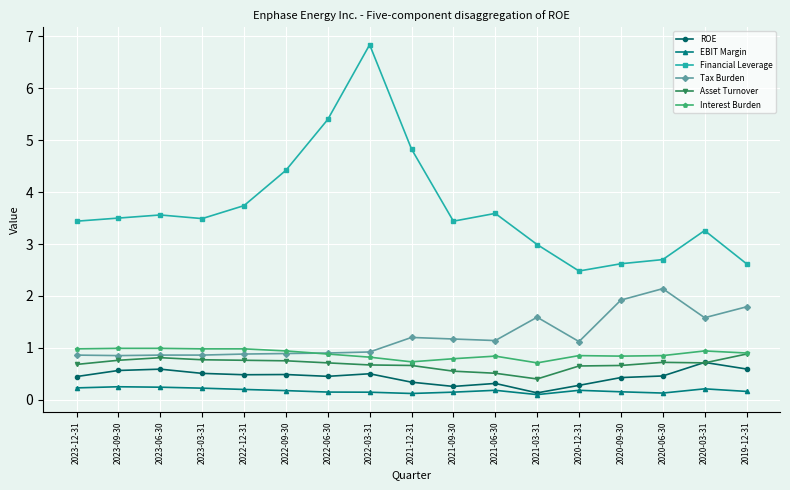

What is the average value of the EBIT Margin series?

0.2